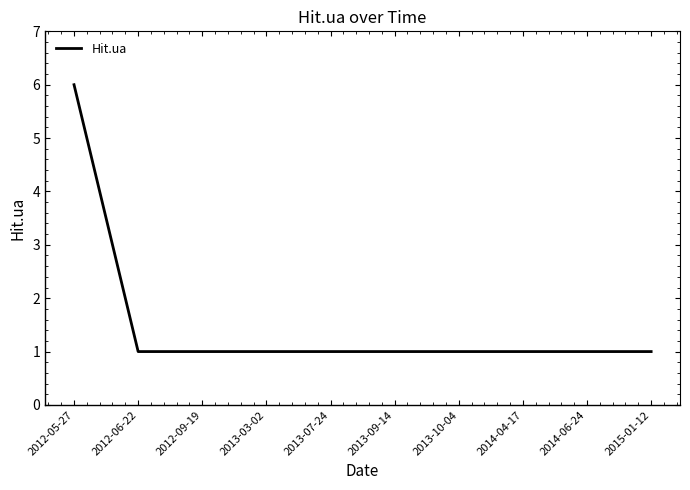

Does the chart display data point markers on the line(s)?

No